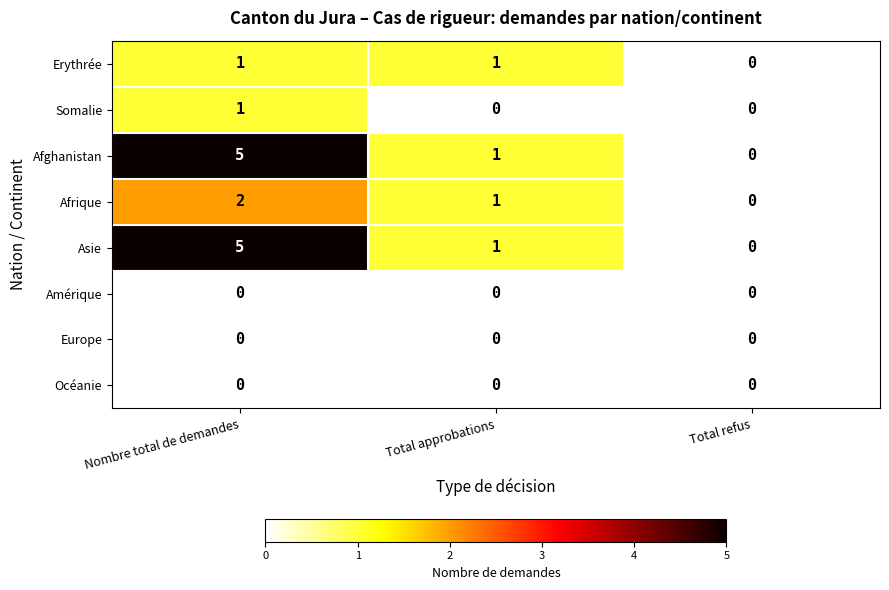

At which category is the sum across all series the highest?

Nombre total de demandes